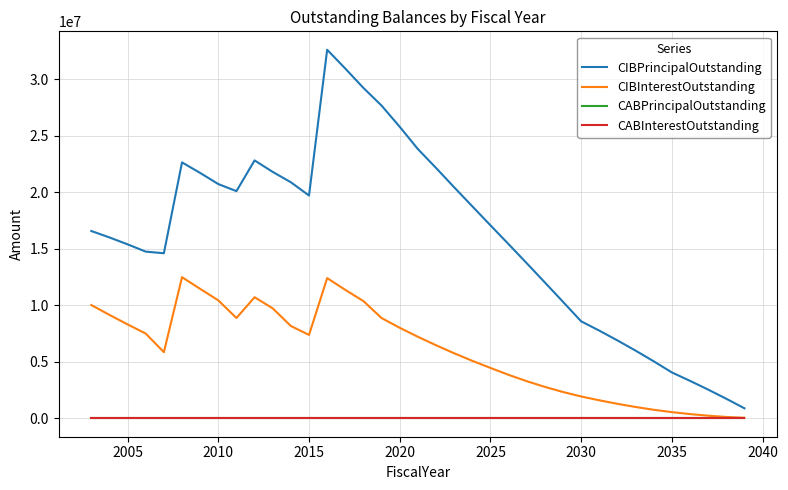

Which series has the widest spread of values?

CIBPrincipalOutstanding